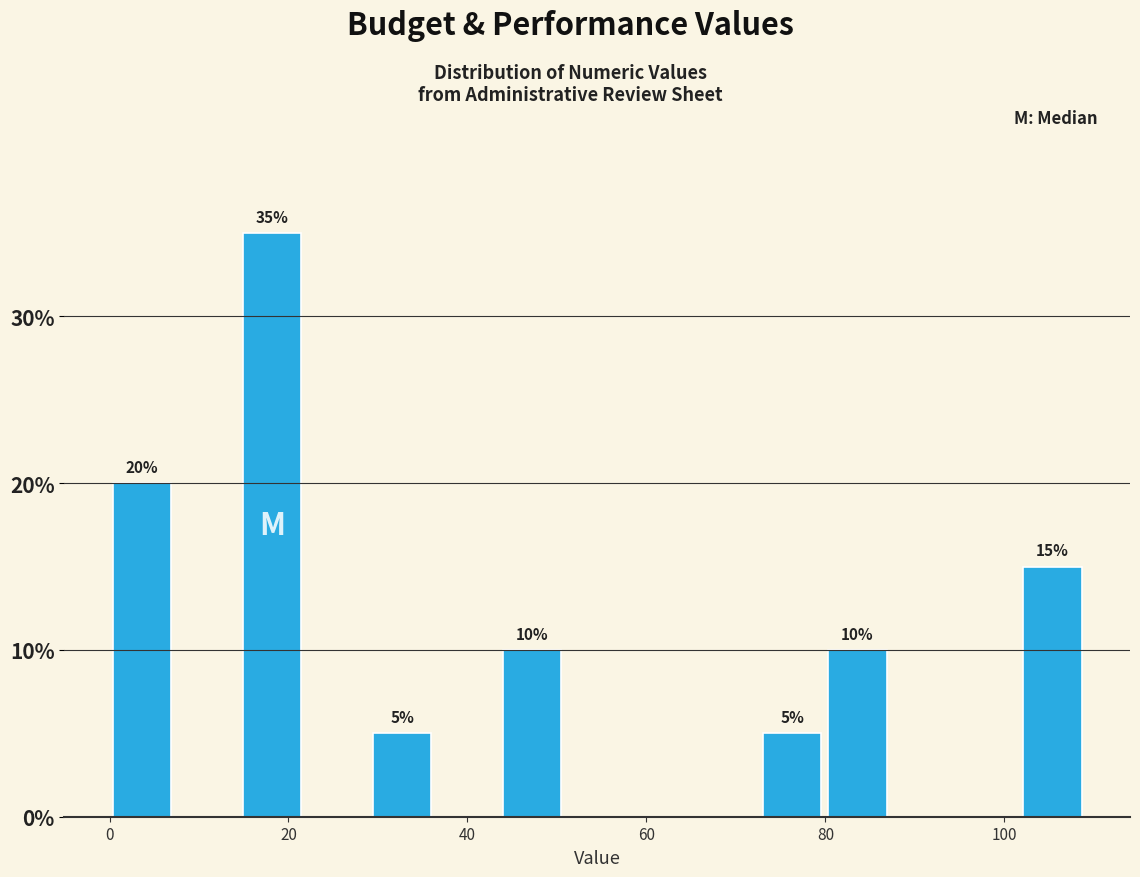

Read against the x-axis, roughly where is the centre of the tallest bar?

18